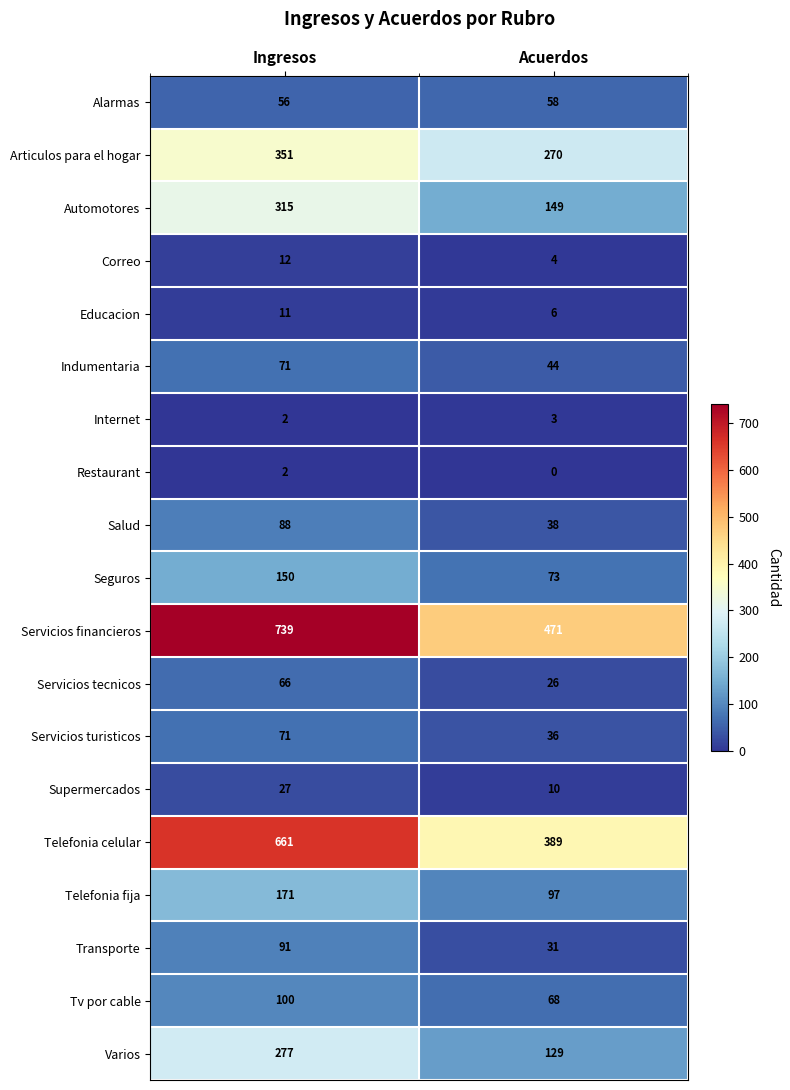

What is the spread (max minus min) of values at Ingresos?

737